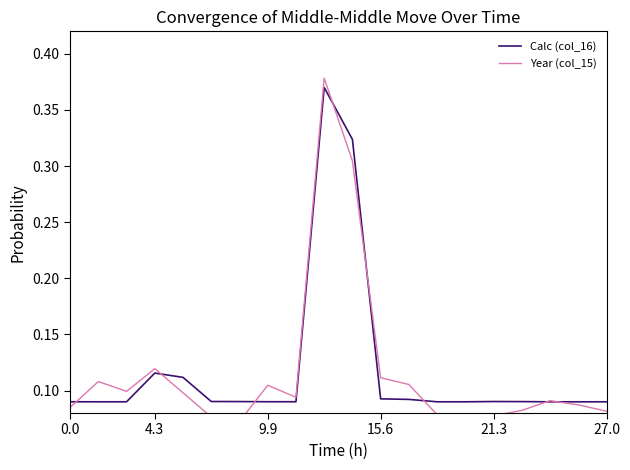

Reading left to right, list all the values displayed in this chart.

Calc (col_16): 0.1	0.1	0.1	0.1	0.1	0.1	0.1	0.1	0.1	0.4	0.3	0.1	0.1	0.1	0.1	0.1	0.1	0.1	0.1	0.1
Year (col_15): 0.1	0.1	0.1	0.1	0.1	0.1	0.1	0.1	0.1	0.4	0.3	0.1	0.1	0.1	0.1	0.1	0.1	0.1	0.1	0.1